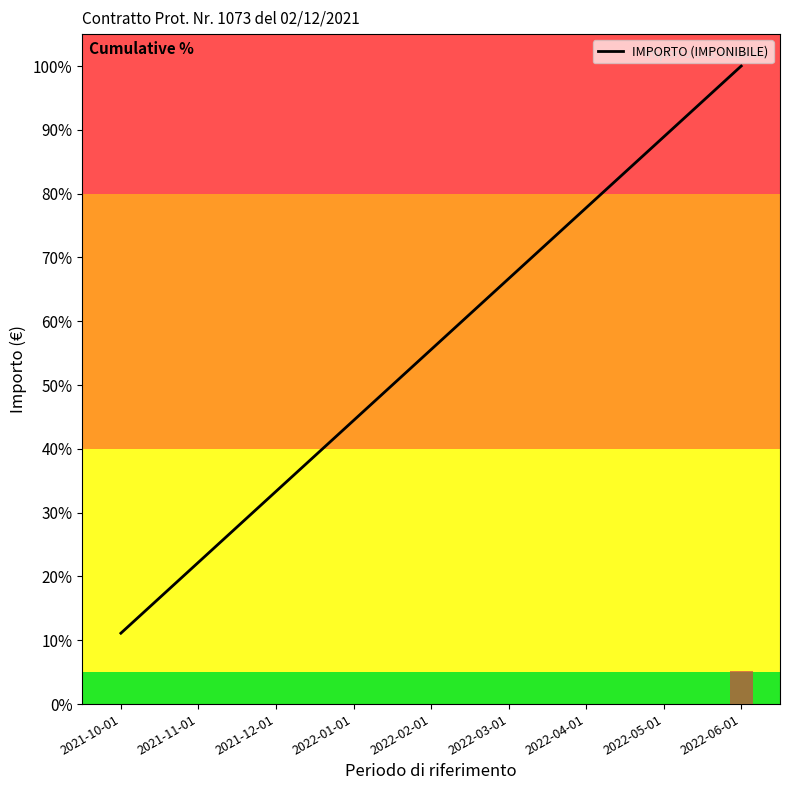

The chart shows a value of 16.6 at 2022-04-01. True or false?

False